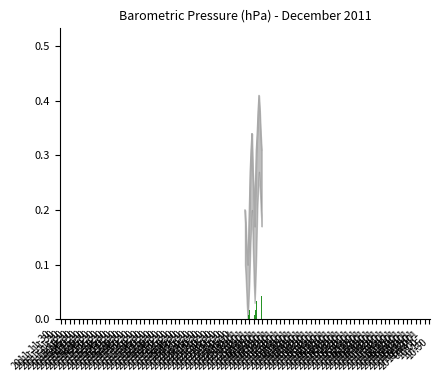

What is the value of the 15th bar from the left?

0.3